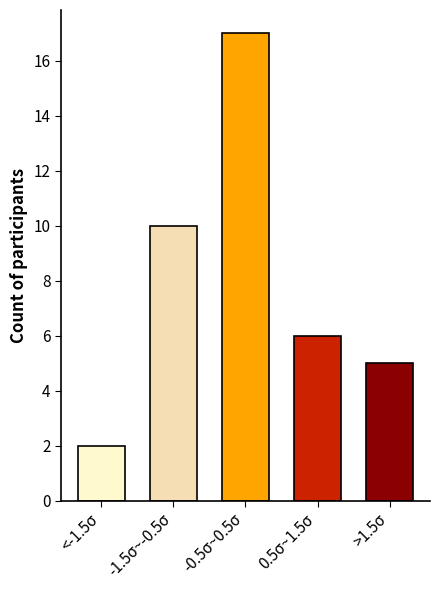

Reading right to left, extract all data points from this chart.

5	6	17	10	2